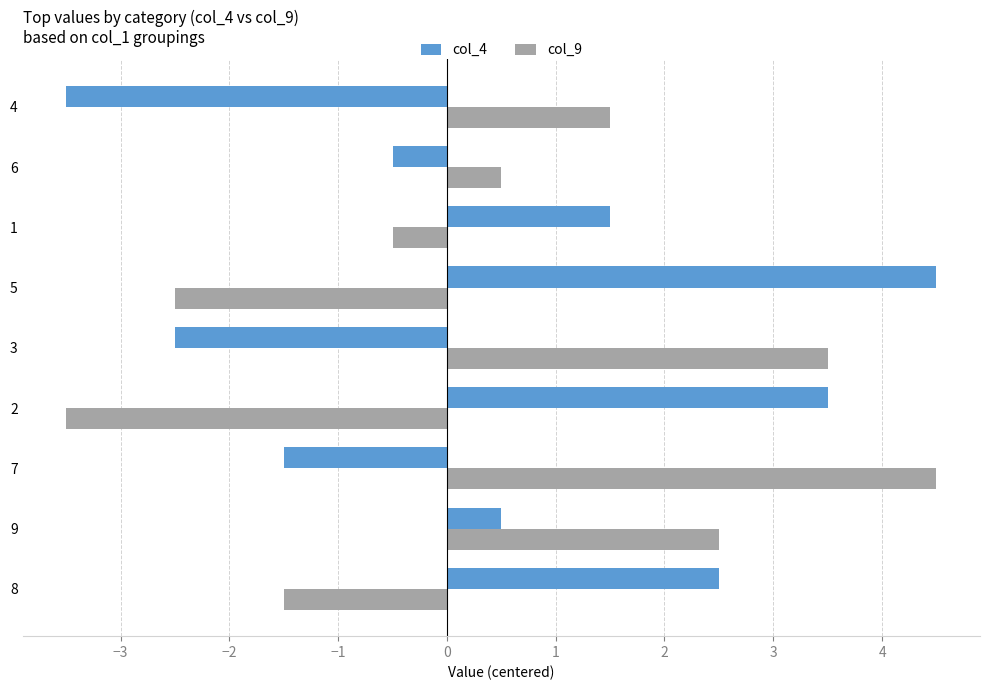

At how many categories does at least one series exceed 0?

9